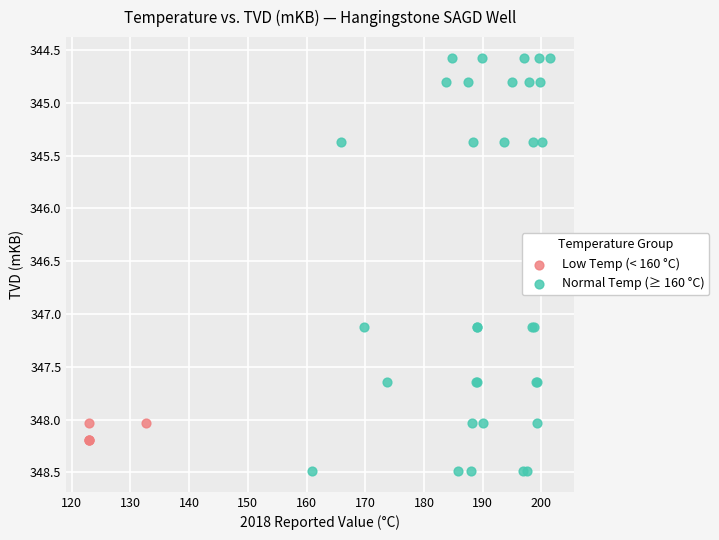

Which series reaches the maximum Y coordinate?

Normal Temp (≥ 160 °C)